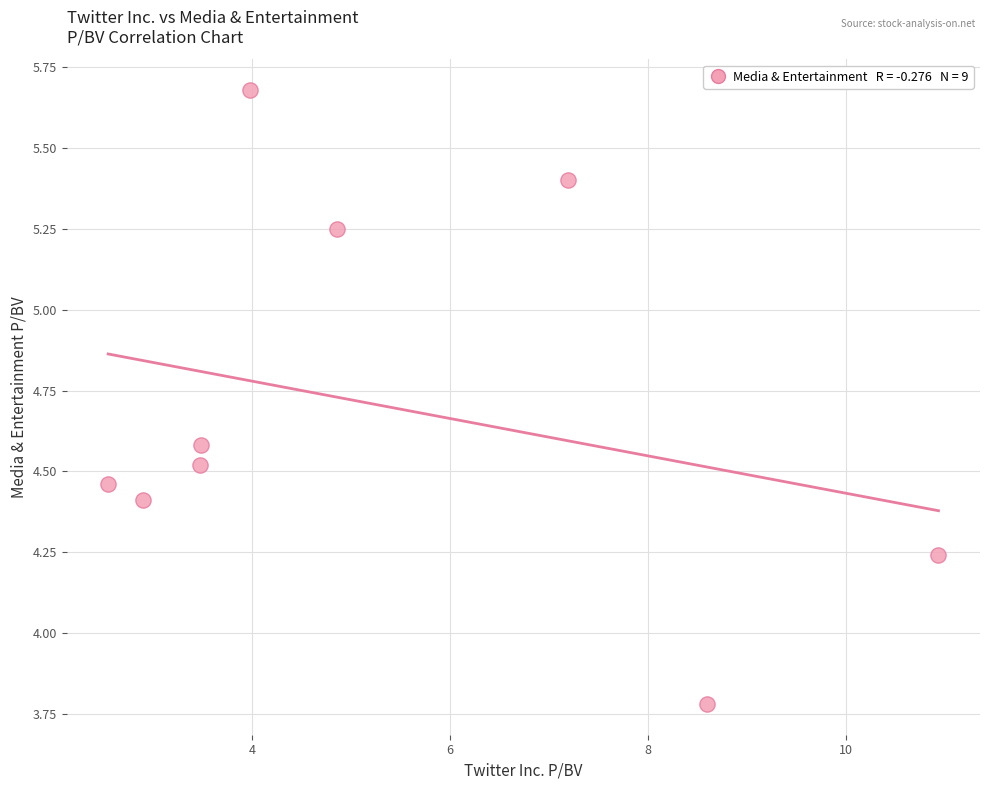

What is the average X value?

5.3